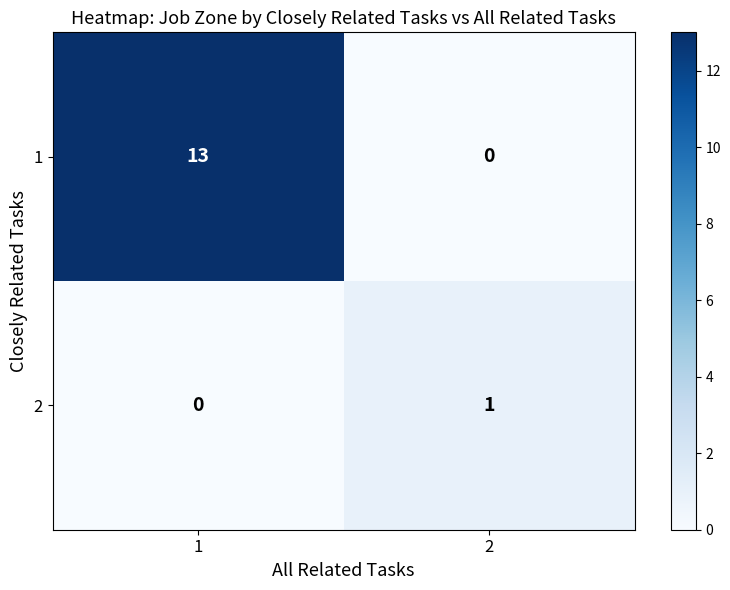

What is the greatest value displayed?

13